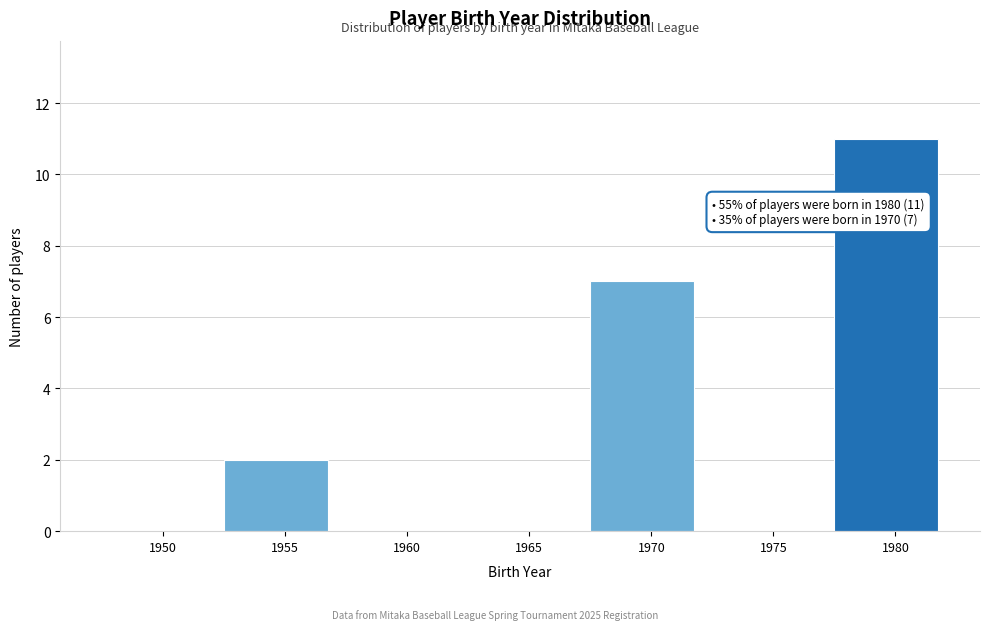

Reading right to left, what are all the values shown in this chart?

1980=11	1975=0	1970=7	1965=0	1960=0	1955=2	1950=0